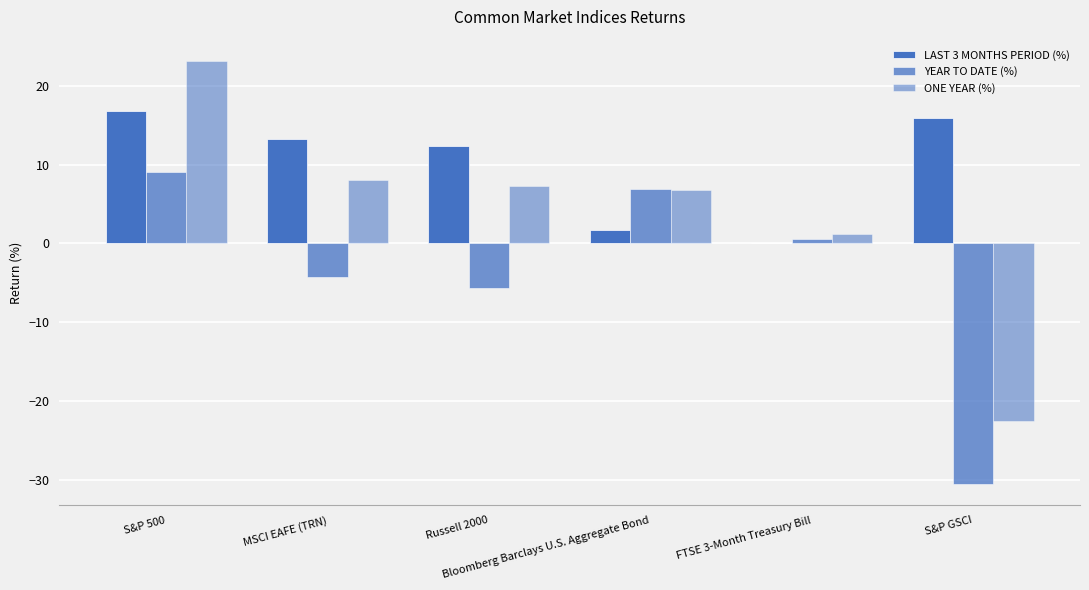

Reading left to right, extract all data points from this chart.

LAST 3 MONTHS PERIOD (%): S&P 500=16.8	MSCI EAFE (TRN)=13.2	Russell 2000=12.3	Bloomberg Barclays U.S. Aggregate Bond=1.7	FTSE 3-Month Treasury Bill=0.0	S&P GSCI=16.0
YEAR TO DATE (%): S&P 500=9.0	MSCI EAFE (TRN)=-4.3	Russell 2000=-5.7	Bloomberg Barclays U.S. Aggregate Bond=6.9	FTSE 3-Month Treasury Bill=0.5	S&P GSCI=-30.5
ONE YEAR (%): S&P 500=23.1	MSCI EAFE (TRN)=8.0	Russell 2000=7.2	Bloomberg Barclays U.S. Aggregate Bond=6.8	FTSE 3-Month Treasury Bill=1.2	S&P GSCI=-22.5